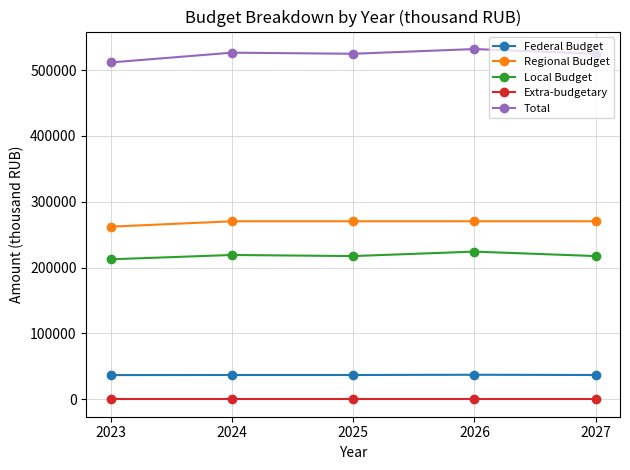

True or false: Extra-budgetary and Federal Budget intersect in this chart.

False